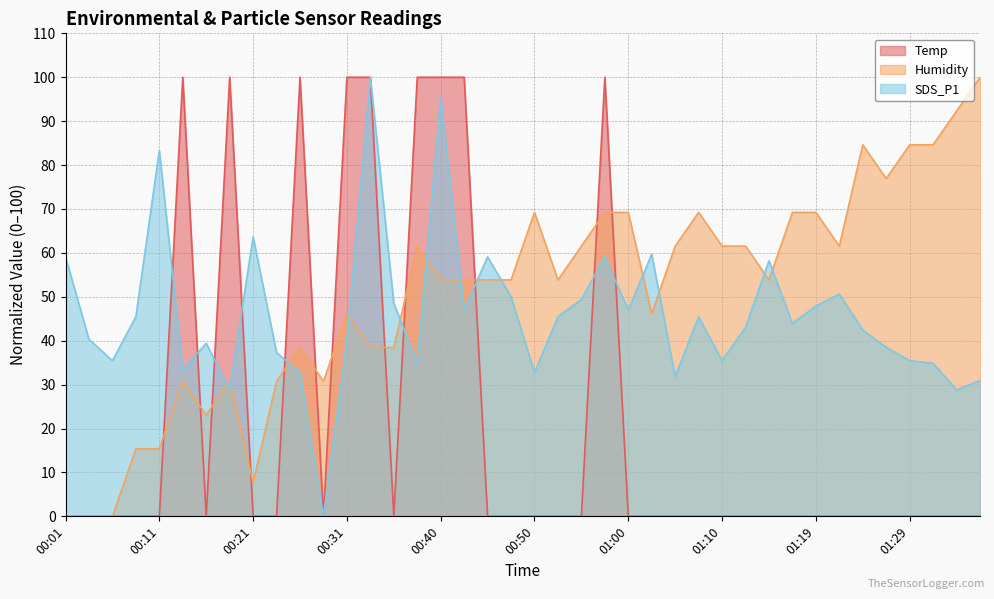

The Humidity series shows 46.2 at 00:31. True or false?

True